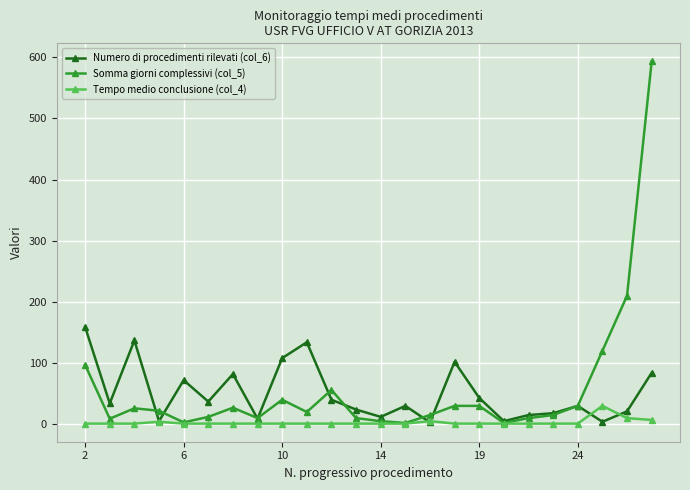

Rank the series by their maximum value, from highest to lowest.

Somma giorni complessivi (col_5), Numero di procedimenti rilevati (col_6), Tempo medio conclusione (col_4)